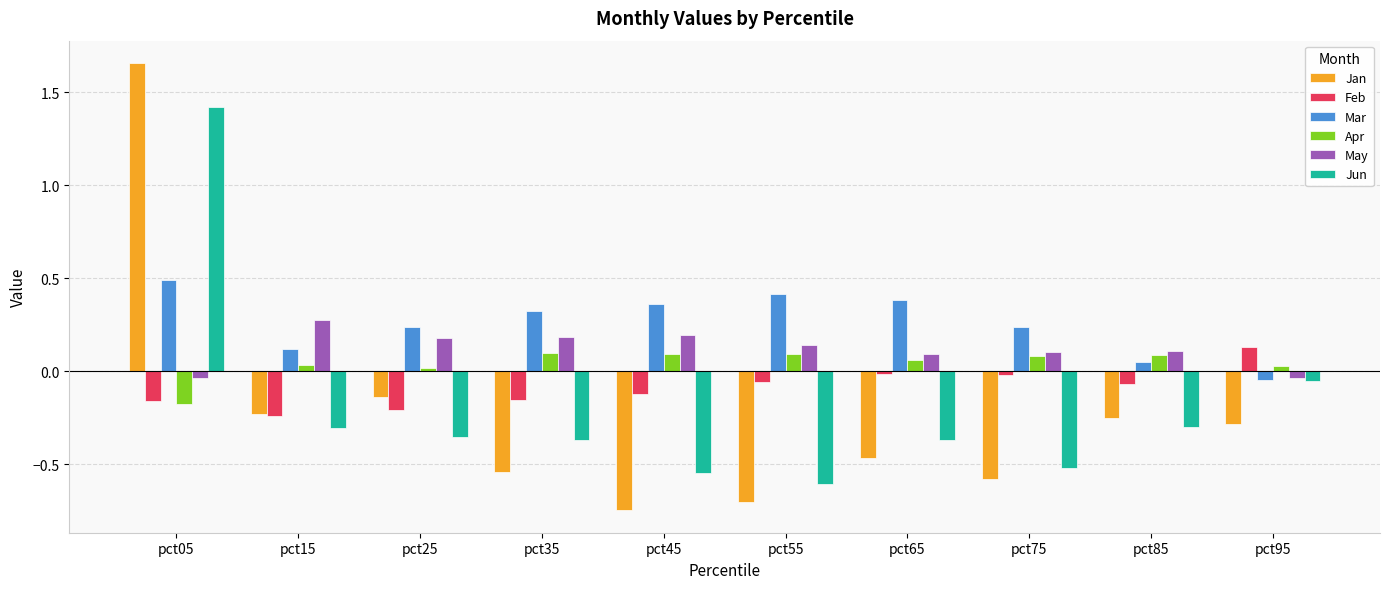

Which series has the largest total across all categories?

Mar